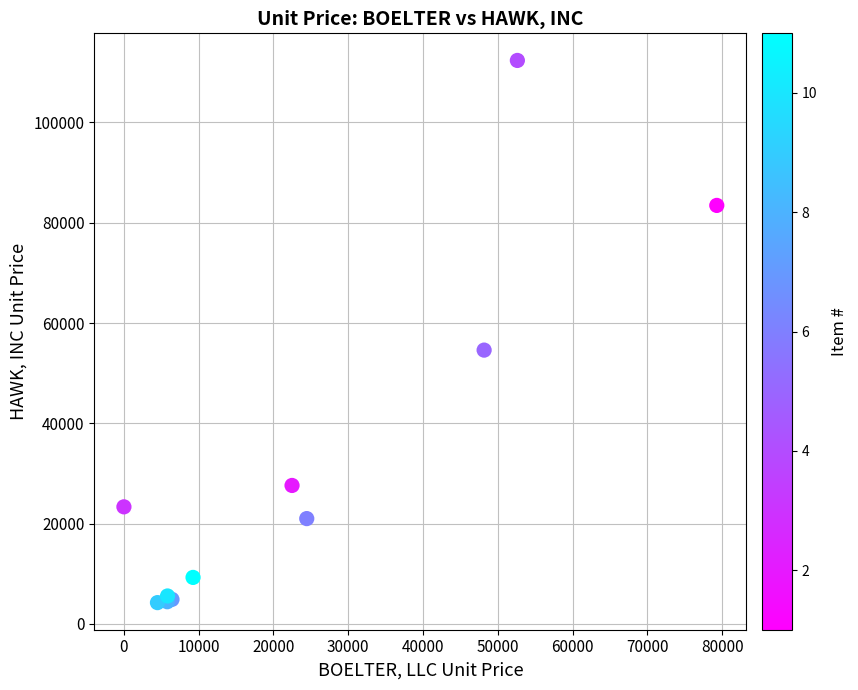

What Y value in the scatter plot is closest to 58300?

54594.8